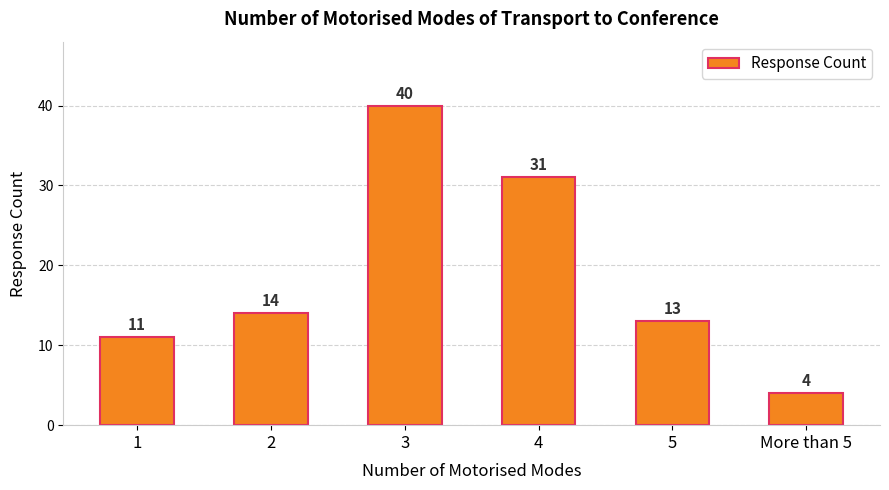

Rank the categories by value from highest to lowest.

3, 4, 2, 5, 1, More than 5